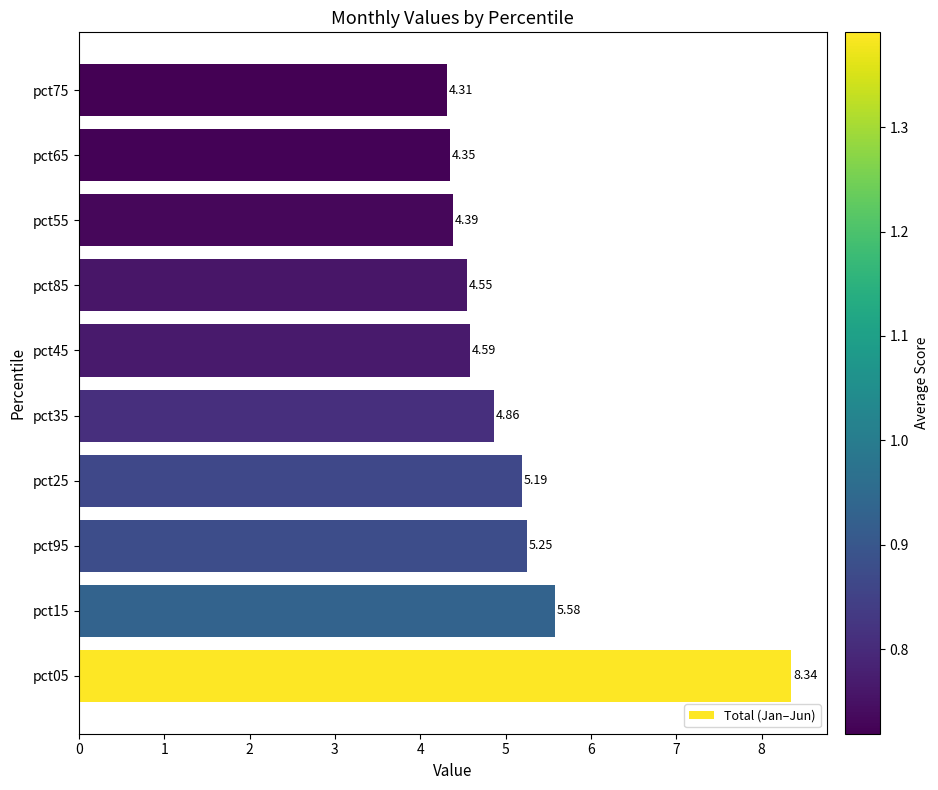

What is the ratio of the value at pct05 to the value at pct25?

1.6